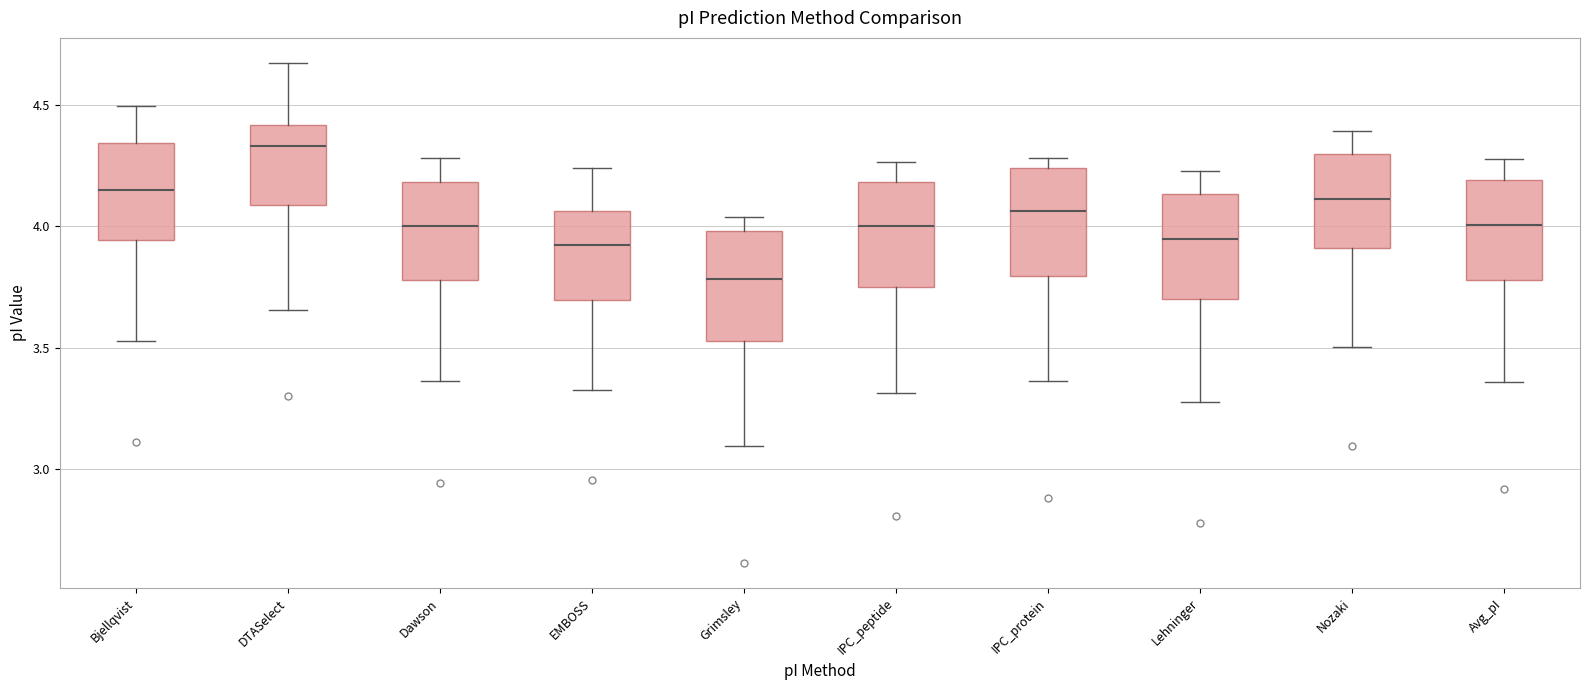

Reading left to right, read every box against the y-axis: the position of its median line, the range the box covers, and the ends of its whiskers. The values are not printed on the chart, so give them approximately, as read against the axis.

Bjellqvist: median 4.15, box 3.95 to 4.35, whiskers 3.55 to 4.50
DTASelect: median 4.35, box 4.10 to 4.40, whiskers 3.65 to 4.65
Dawson: median 4.00, box 3.80 to 4.20, whiskers 3.35 to 4.30
EMBOSS: median 3.90, box 3.70 to 4.05, whiskers 3.35 to 4.25
Grimsley: median 3.80, box 3.55 to 4.00, whiskers 3.10 to 4.05
IPC_peptide: median 4.00, box 3.75 to 4.20, whiskers 3.30 to 4.25
IPC_protein: median 4.05, box 3.80 to 4.25, whiskers 3.35 to 4.30
Lehninger: median 3.95, box 3.70 to 4.15, whiskers 3.25 to 4.25
Nozaki: median 4.10, box 3.90 to 4.30, whiskers 3.50 to 4.40
Avg_pI: median 4.00, box 3.80 to 4.20, whiskers 3.35 to 4.30